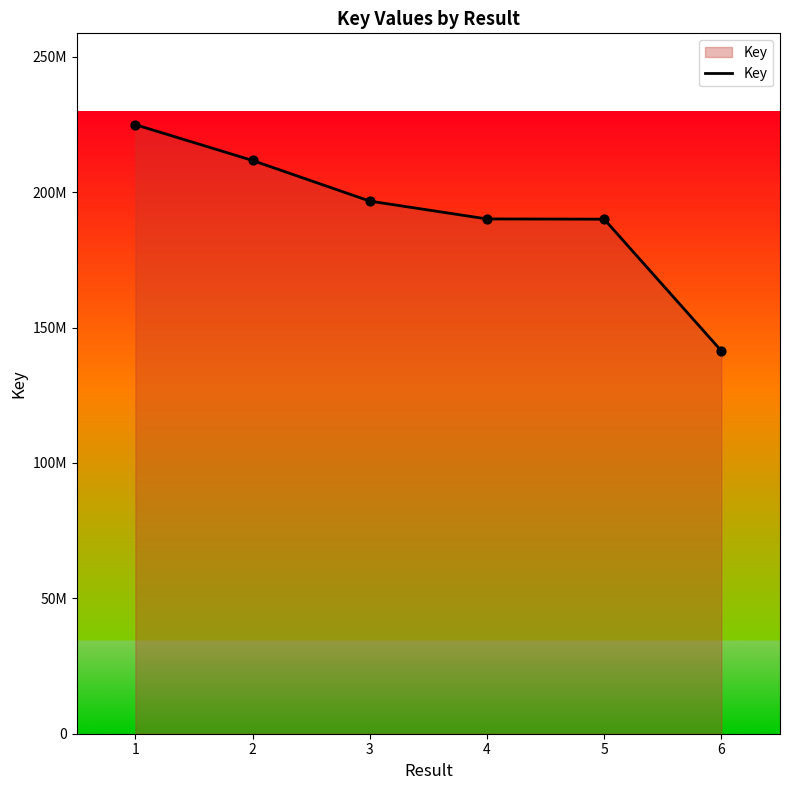

Approximately how many times larger is the value at 2 compared to 1?

0.9